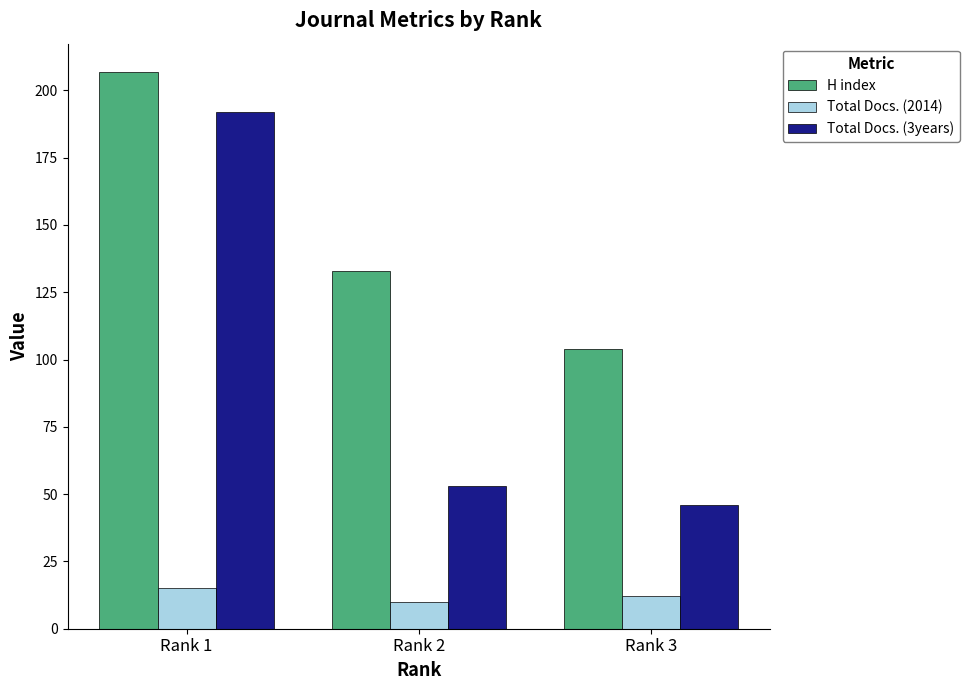

The value of Total Docs. (3years) at Rank 1 is 192. True or false?

True